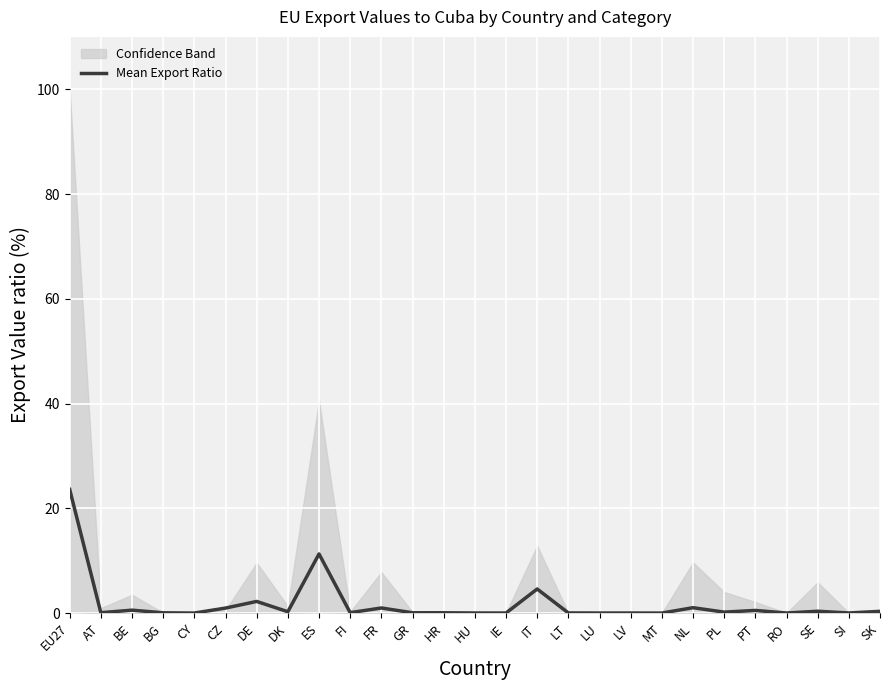

Reading left to right, transcribe all the data shown in this chart.

23.6	0.1	0.6	0.0	0.0	1.0	2.2	0.2	11.3	0.1	1.0	0.1	0.1	0.0	0.0	4.6	0.0	0.0	0.0	0.0	1.0	0.2	0.5	0.0	0.3	0.0	0.3